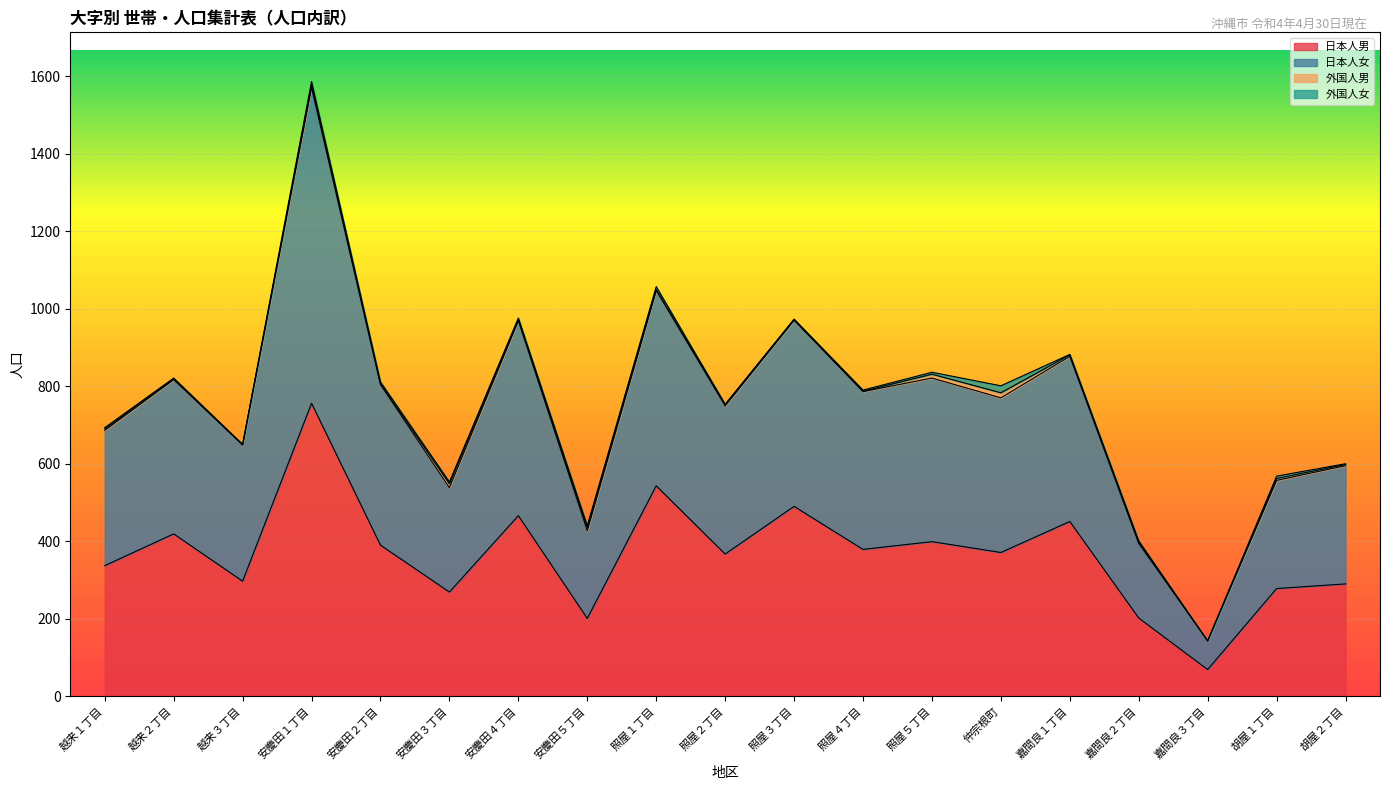

The 日本人男 series shows 69 at 嘉間良３丁目. True or false?

True